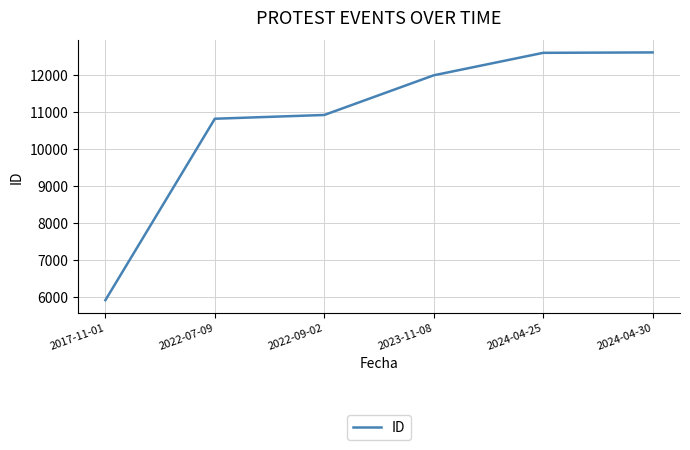

Does the chart display data point markers on the line(s)?

No